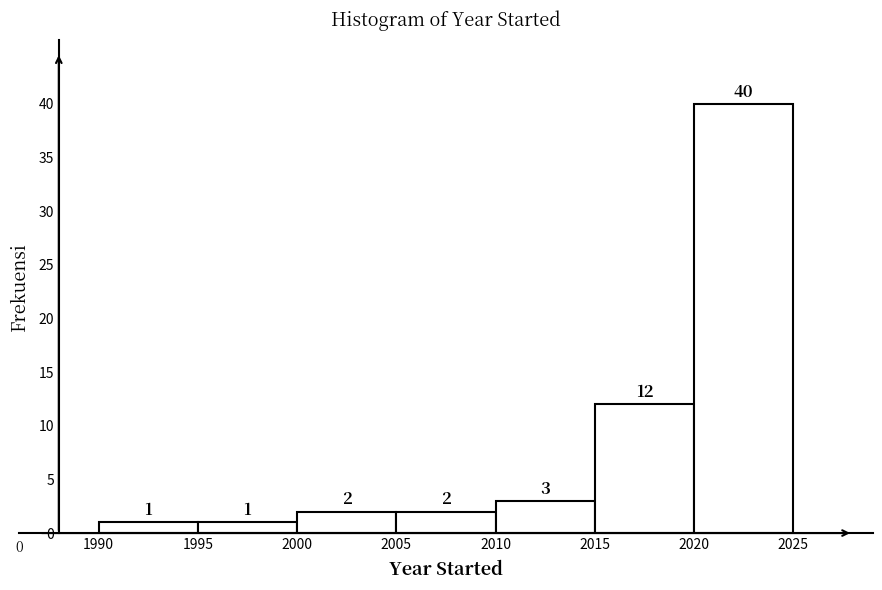

Which range on the x-axis has the tallest bar?

2020 to 2025